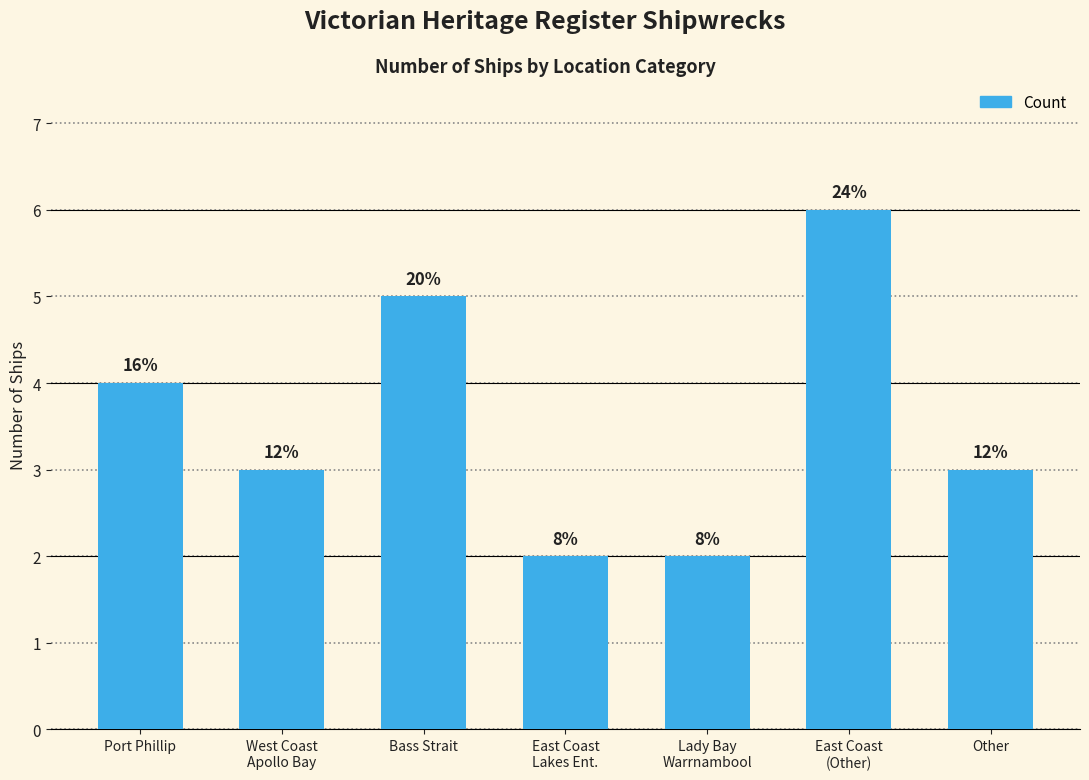

What is the label of the 6th bar from the right?

West Coast
Apollo Bay